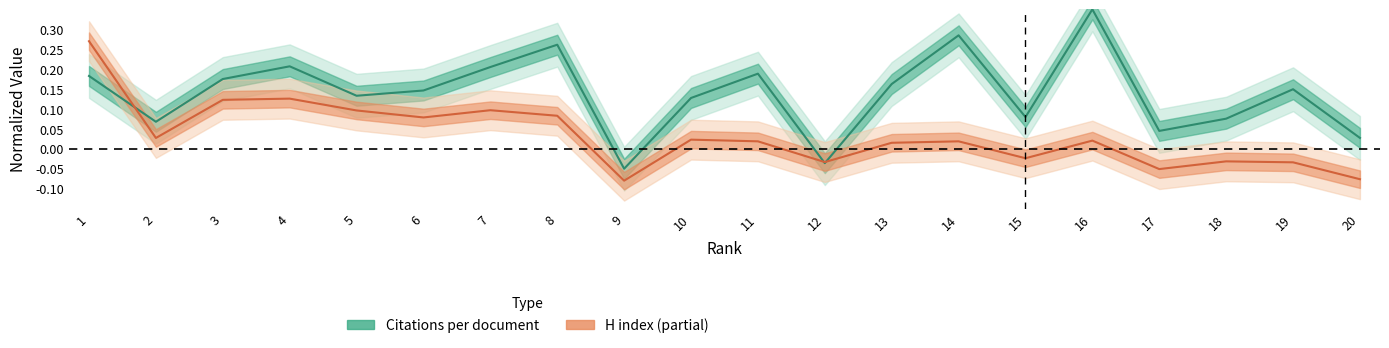

The value of H index at 10 is 0.0. True or false?

True